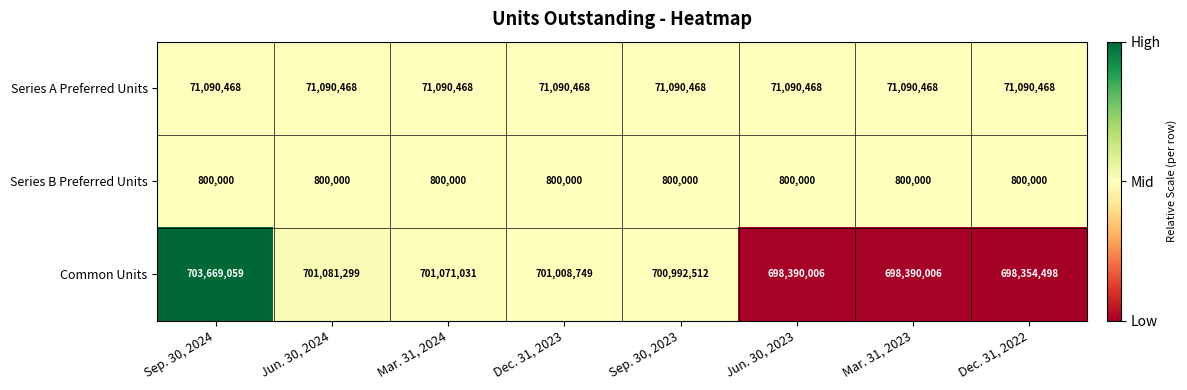

What value does the Series B Preferred Units series have at Sep. 30, 2023?

800000